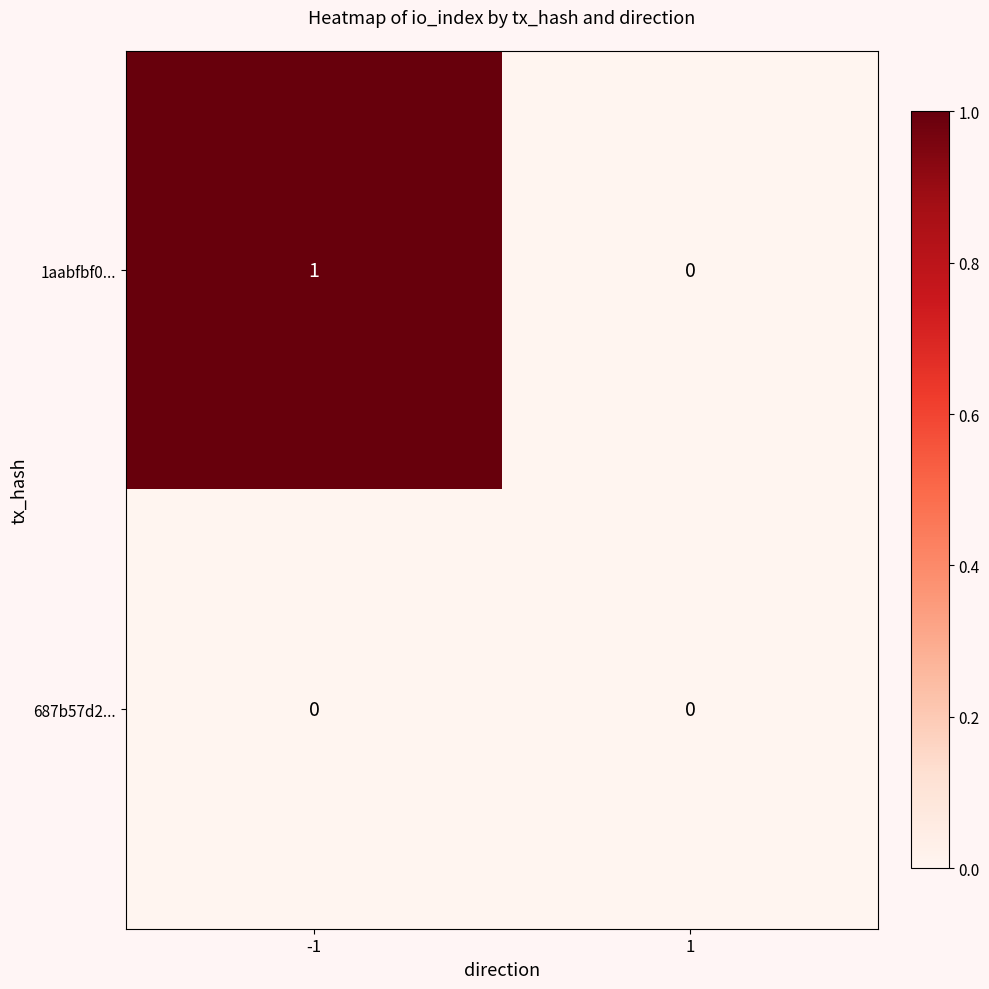

How many values in the 1aabfbf0... series are below 1?

1